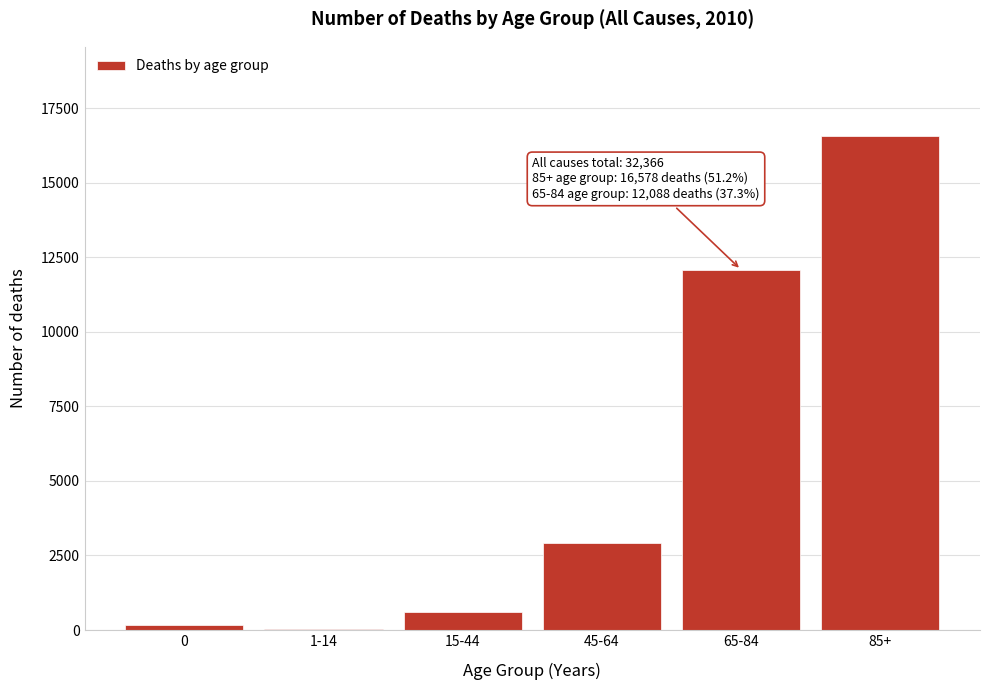

Reading right to left, extract all data points from this chart.

85+=16578	65-84=12088	45-64=2911	15-44=590	1-14=43	0=156